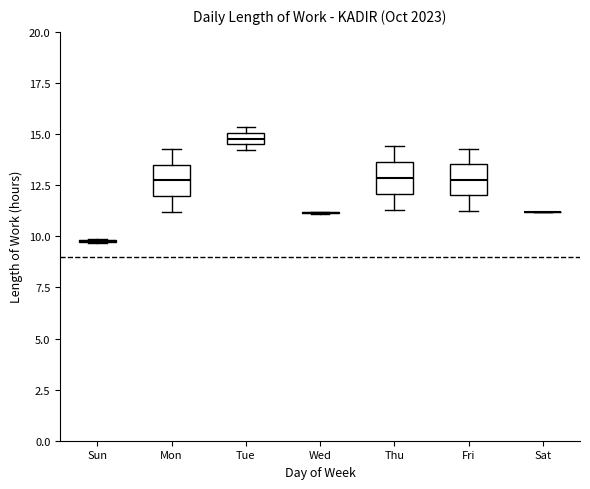

Where does the lower whisker of the box for Fri end on the y-axis? The values are not printed on the chart, so give them approximately, as read against the axis.

11.0